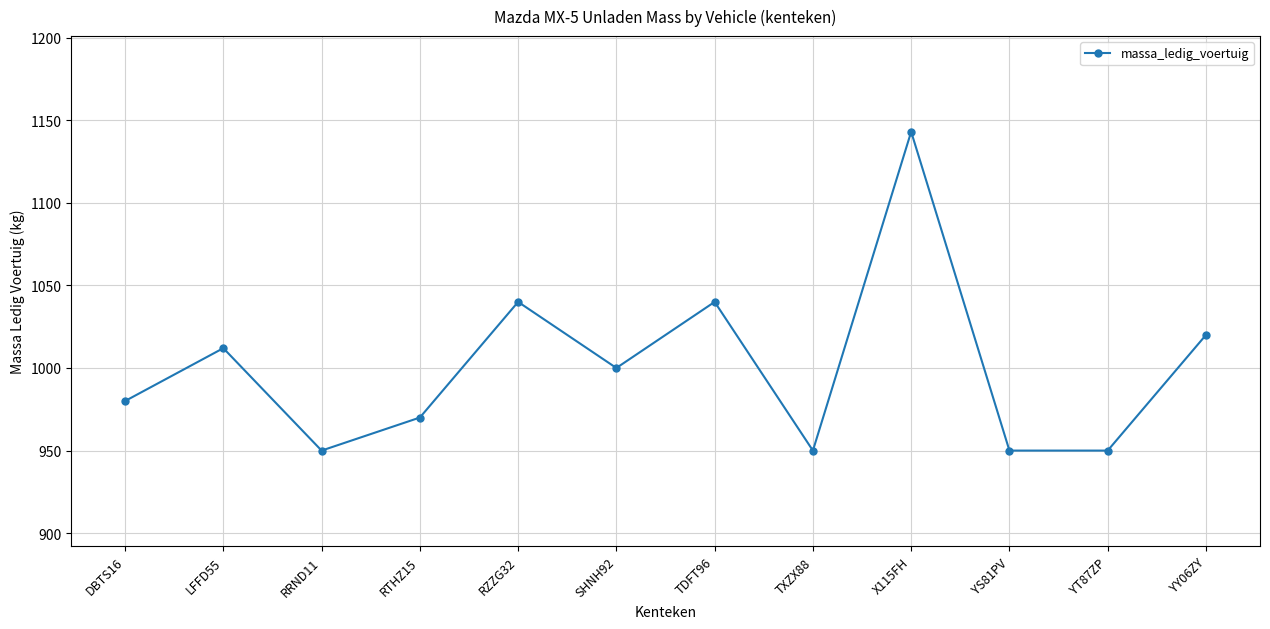

What is the average value?

1000